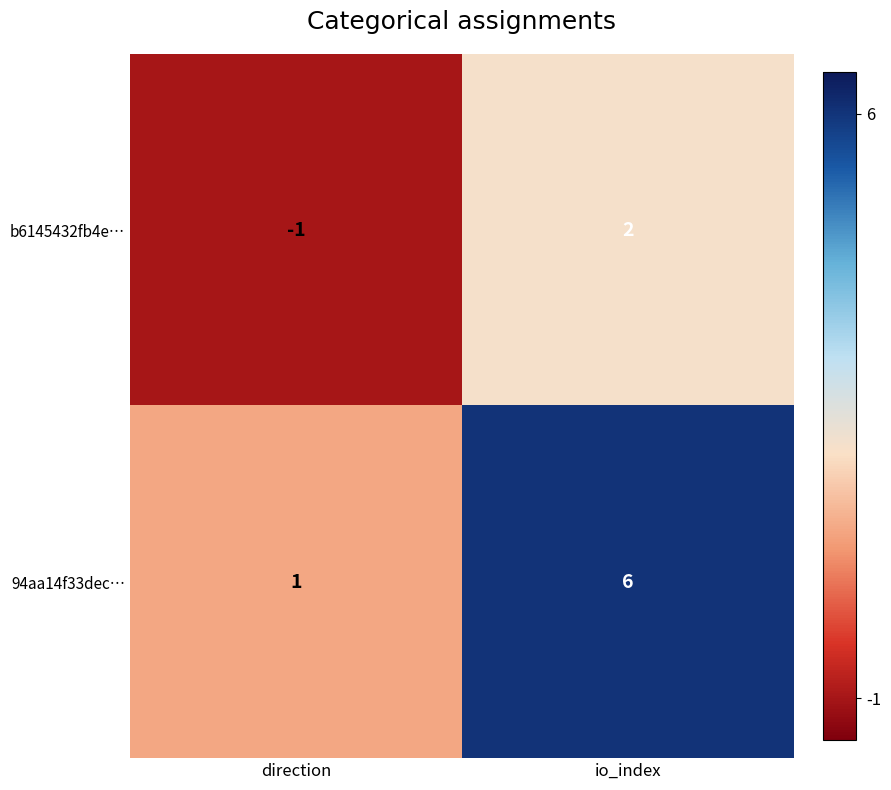

Reading right to left, what are all the values shown in this chart?

b6145432fb4e…: io_index=2	direction=-1
94aa14f33dec…: io_index=6	direction=1